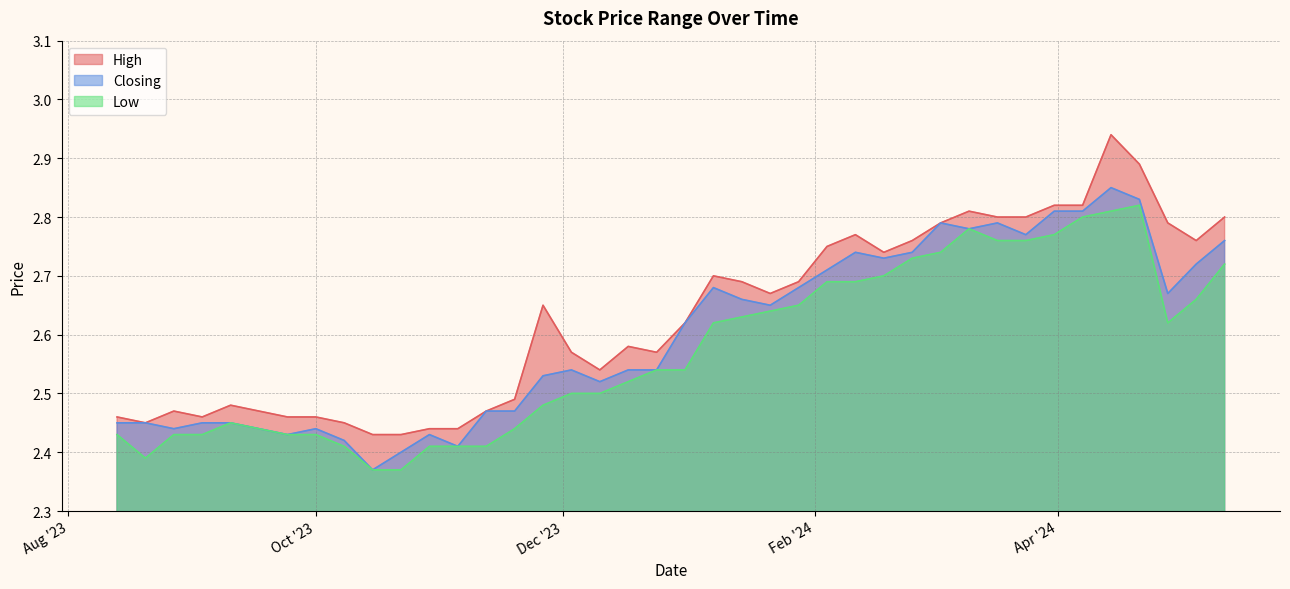

Which series has the largest range (max minus min)?

High